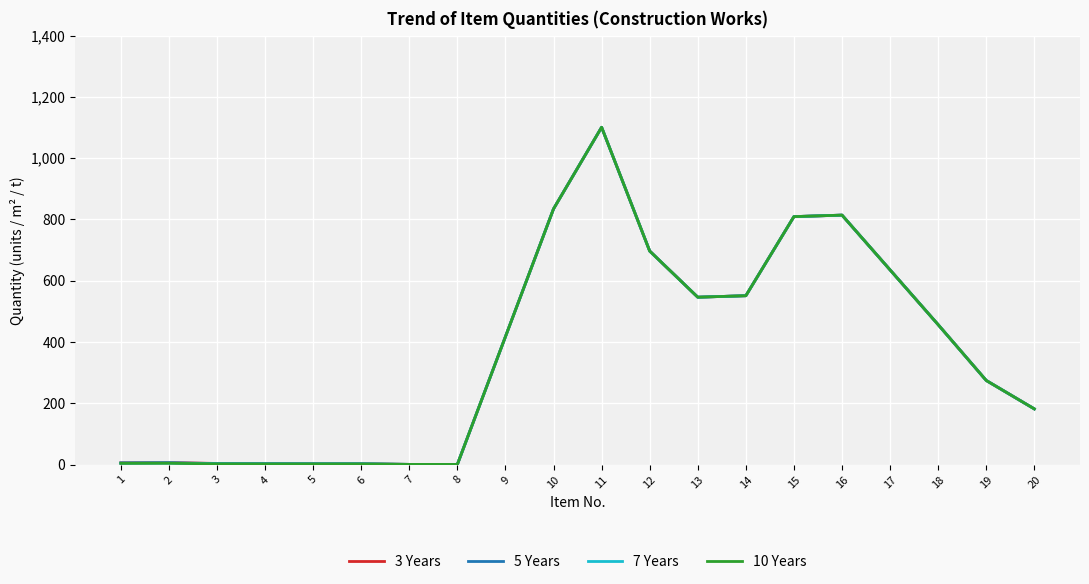

At which label does 10 Years first exceed 417?

9